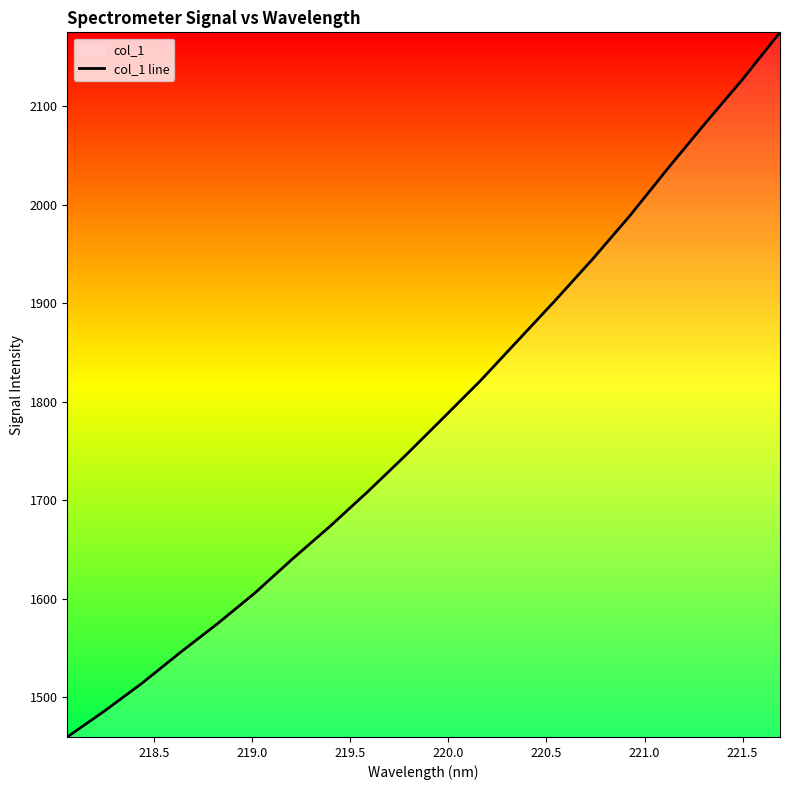

What is the minimum value shown in the chart?

1459.6